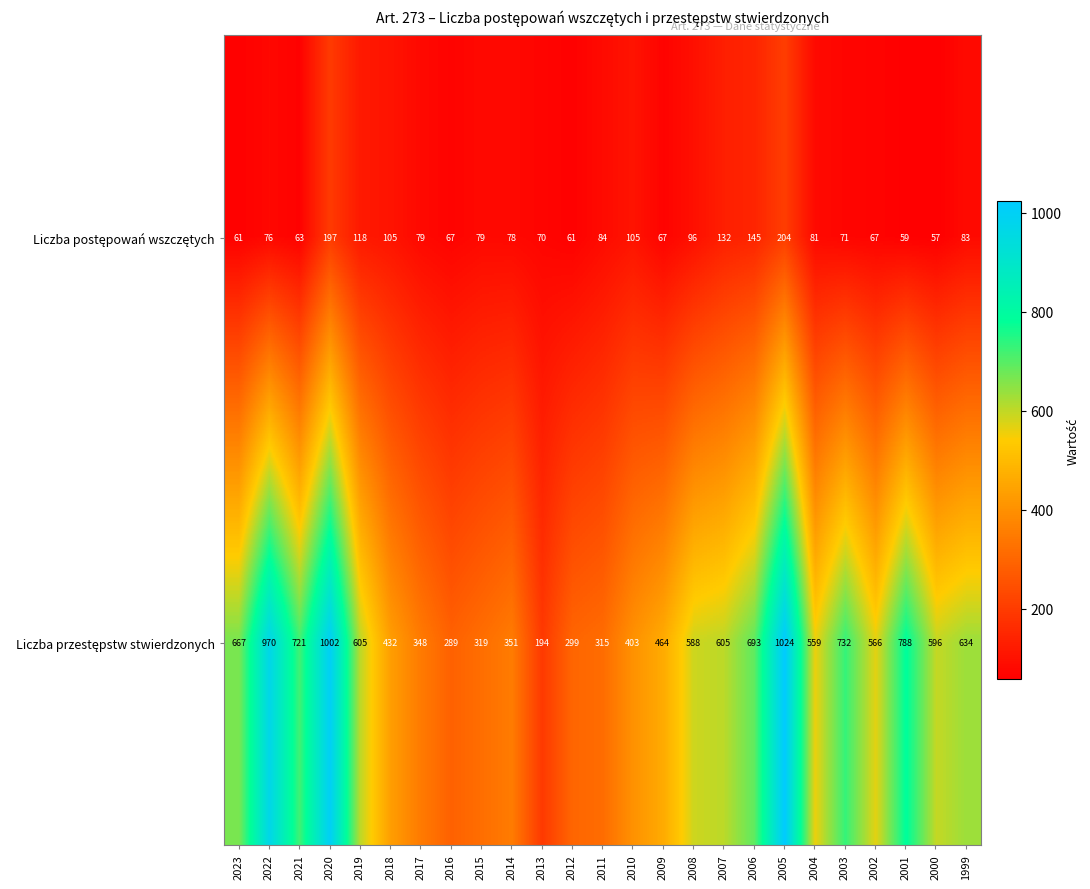

At which category is the sum across all series the highest?

2005